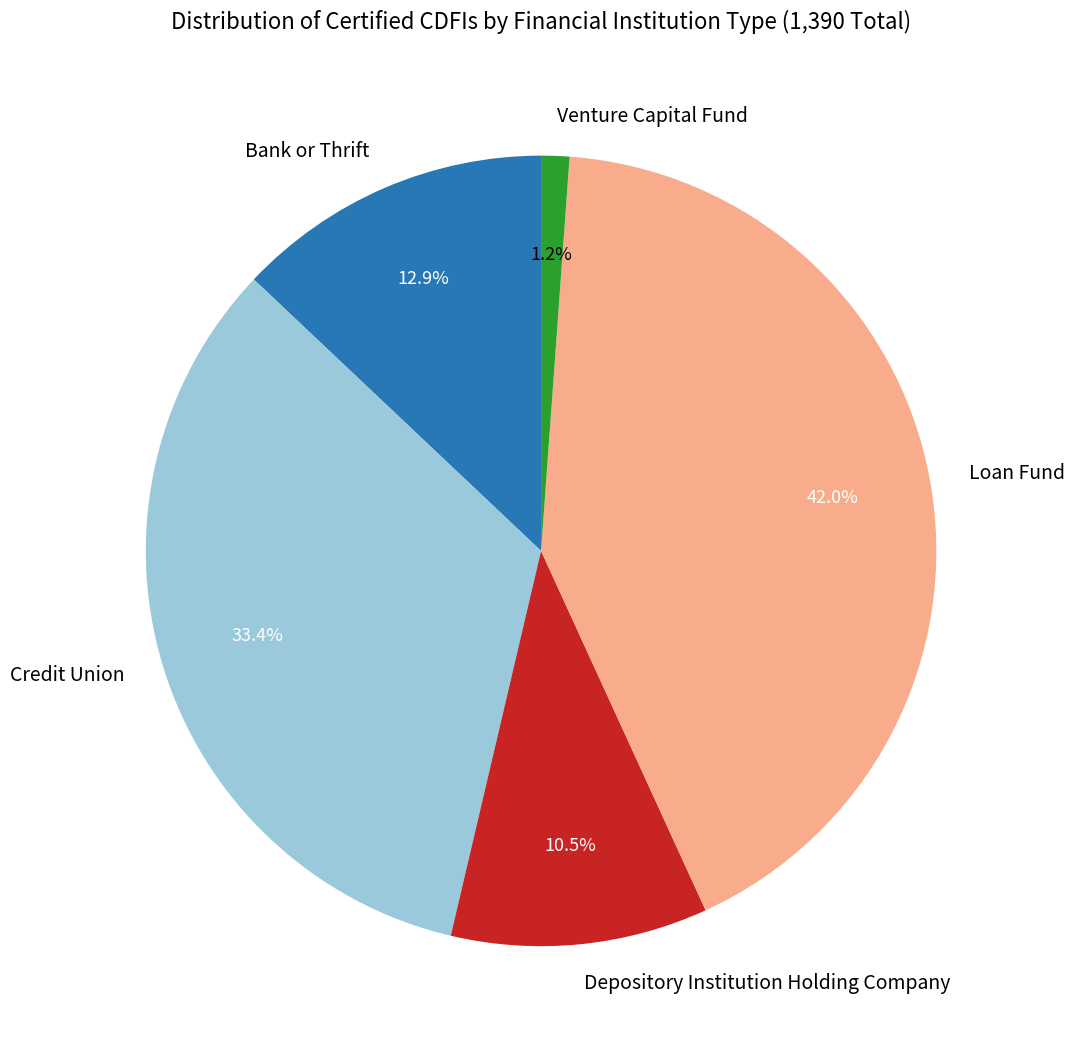

Is there any slice that represents more than half of the pie?

No